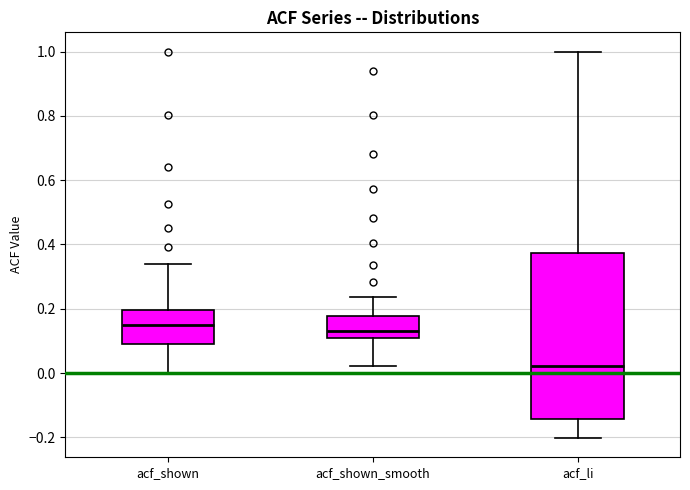

Reading left to right, read every box against the y-axis: the position of its median line, the range the box covers, and the ends of its whiskers. The values are not printed on the chart, so give them approximately, as read against the axis.

acf_shown: median 0.14, box 0.10 to 0.20, whiskers 0.00 to 0.34
acf_shown_smooth: median 0.12, box 0.10 to 0.18, whiskers 0.02 to 0.24
acf_li: median 0.02, box -0.14 to 0.38, whiskers -0.20 to 1.00